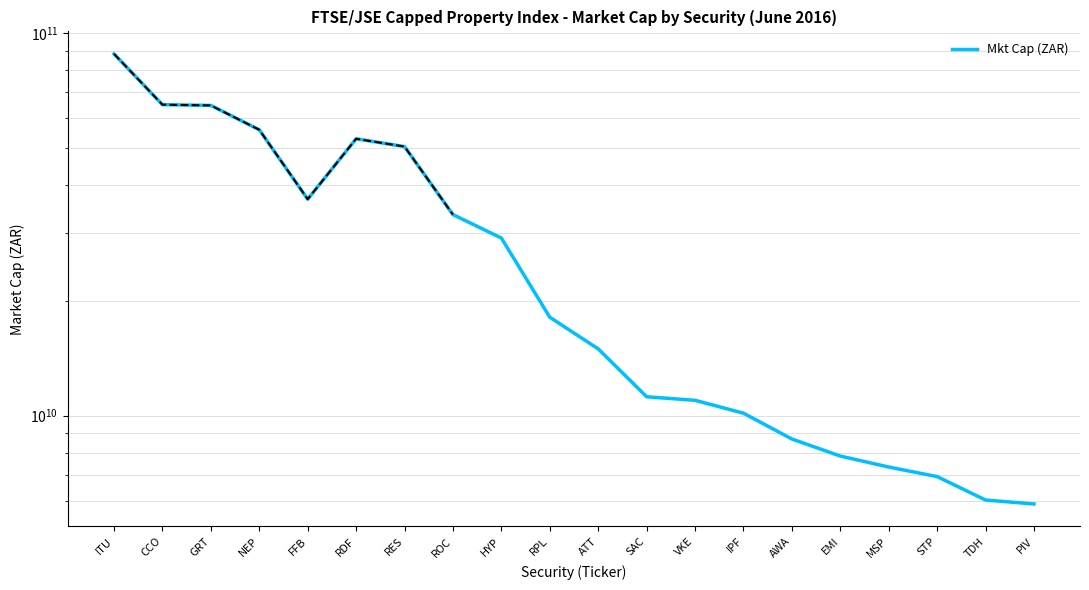

At which label is the value closest to 47033303385?

RES